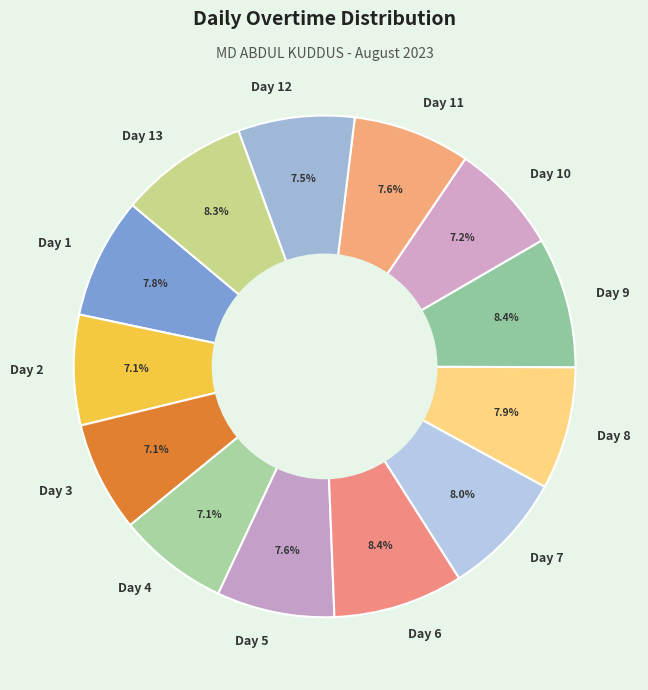

Does any single category account for the majority?

No